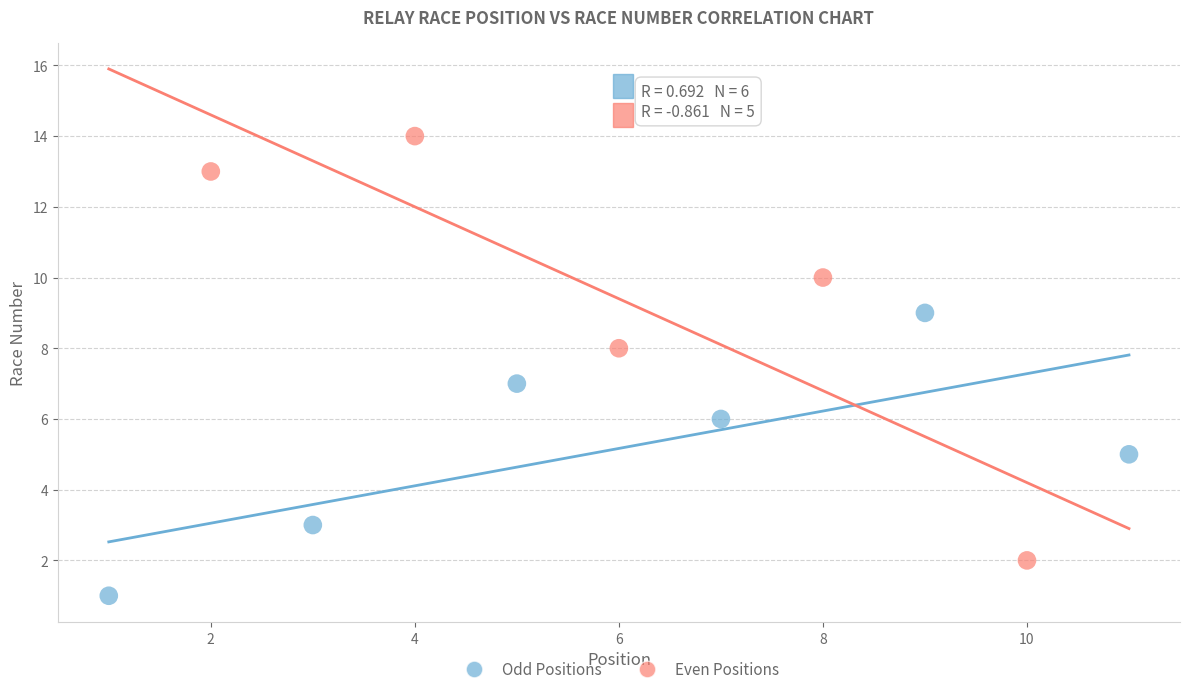

Which series reaches the minimum Y coordinate?

Odd Positions